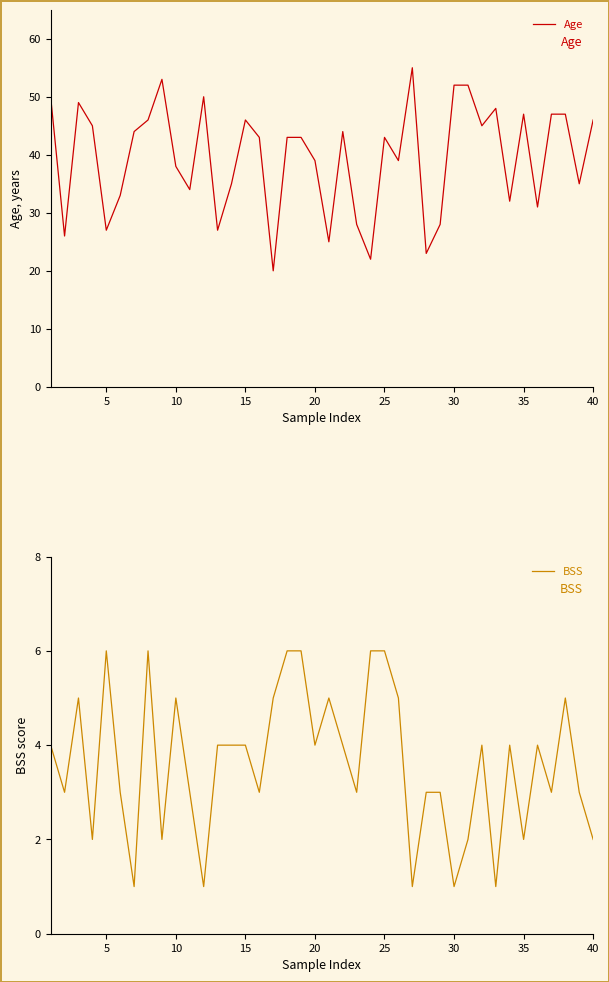

True or false: Age and BSS intersect in this chart.

False